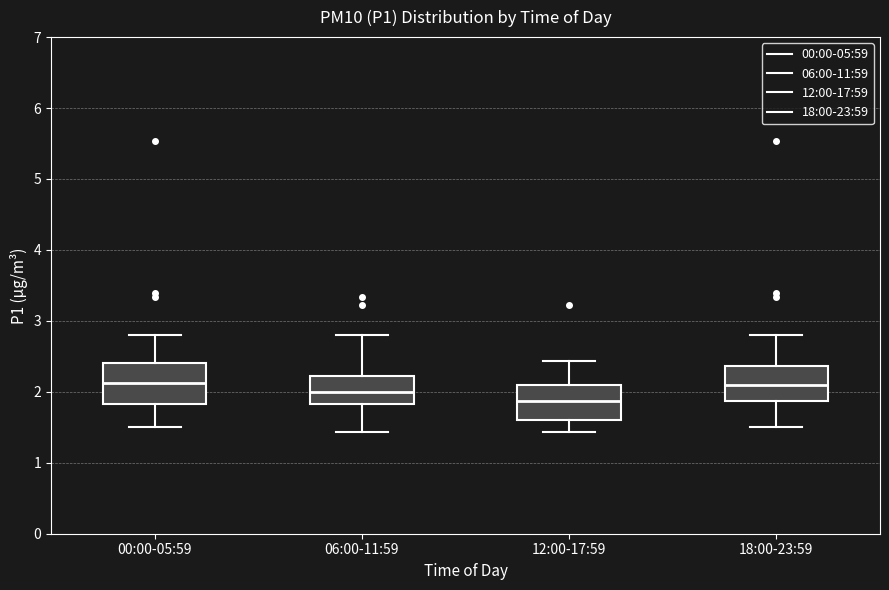

Reading left to right, read every box against the y-axis: the position of its median line, the range the box covers, and the ends of its whiskers. The values are not printed on the chart, so give them approximately, as read against the axis.

00:00-05:59: median 2.1, box 1.8 to 2.4, whiskers 1.5 to 2.8
06:00-11:59: median 2.0, box 1.8 to 2.2, whiskers 1.4 to 2.8
12:00-17:59: median 1.9, box 1.6 to 2.1, whiskers 1.4 to 2.4
18:00-23:59: median 2.1, box 1.9 to 2.4, whiskers 1.5 to 2.8